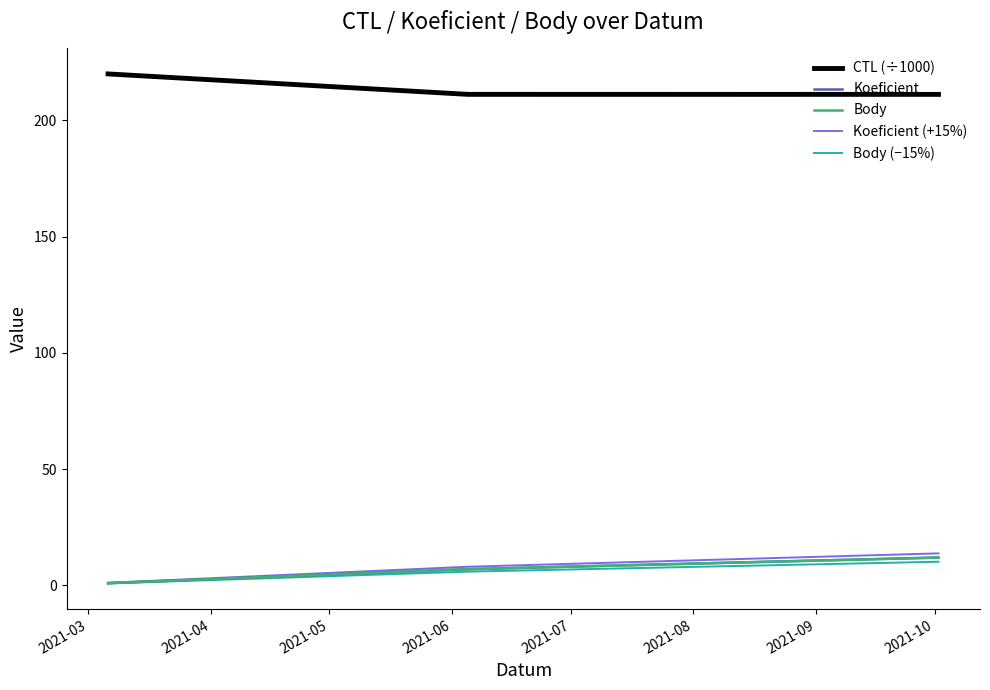

Does the chart display data point markers on the line(s)?

No